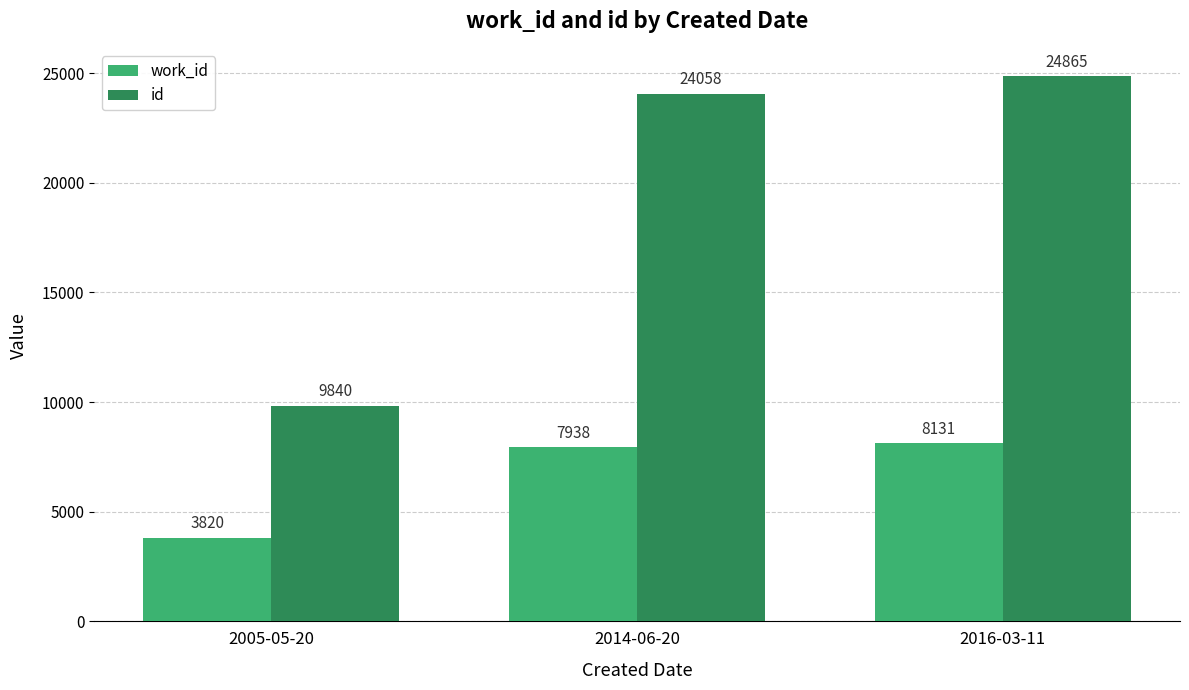

How many bars are there in each group?

2